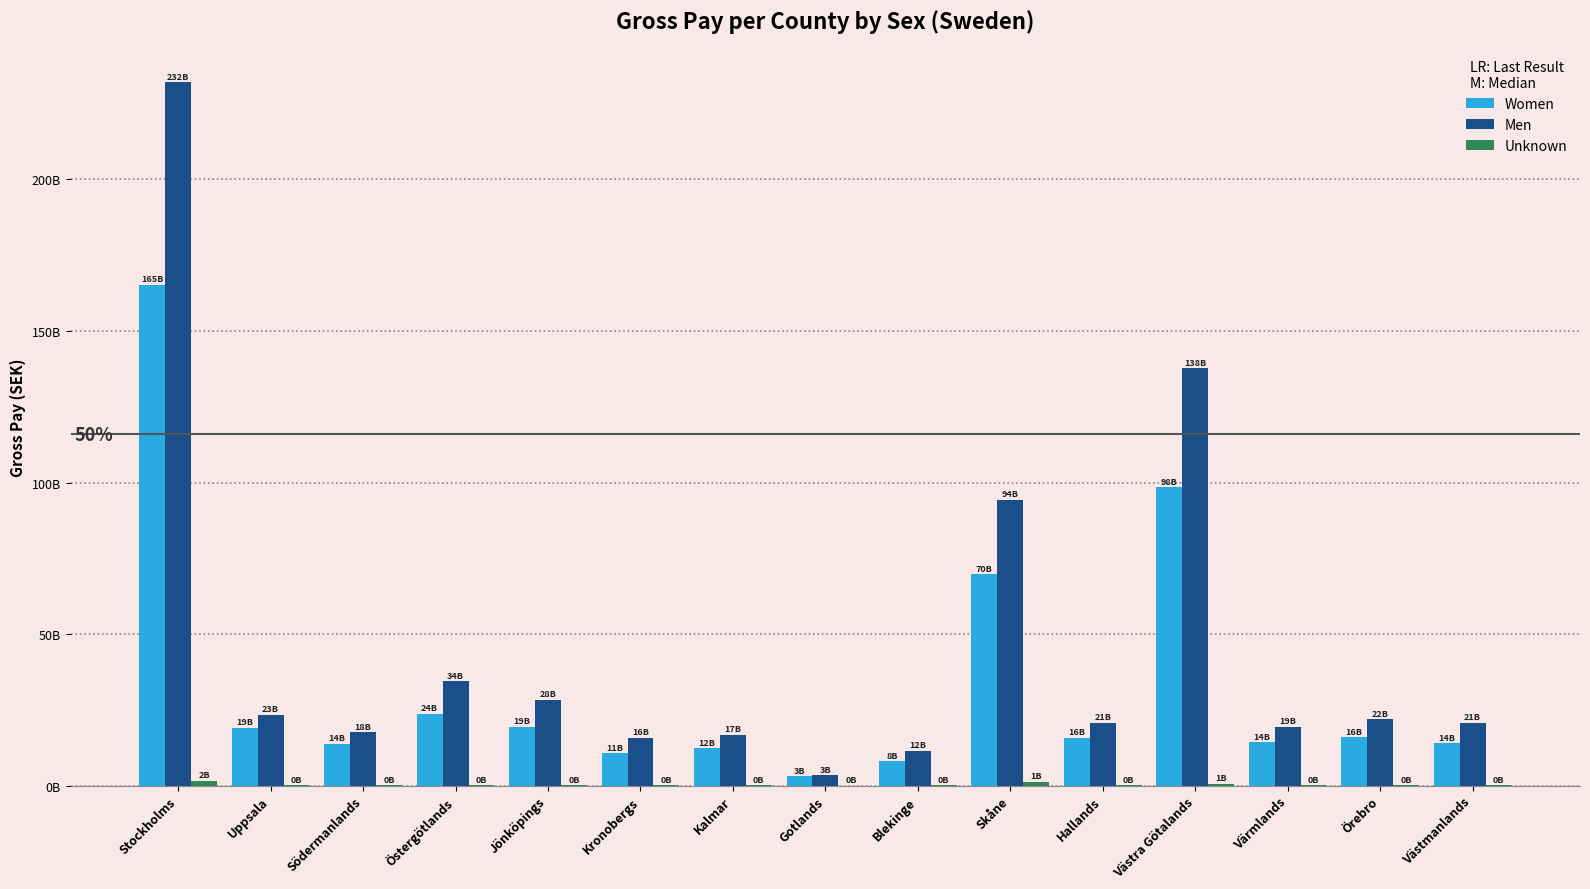

At how many categories does at least one series exceed 47627570213?

3